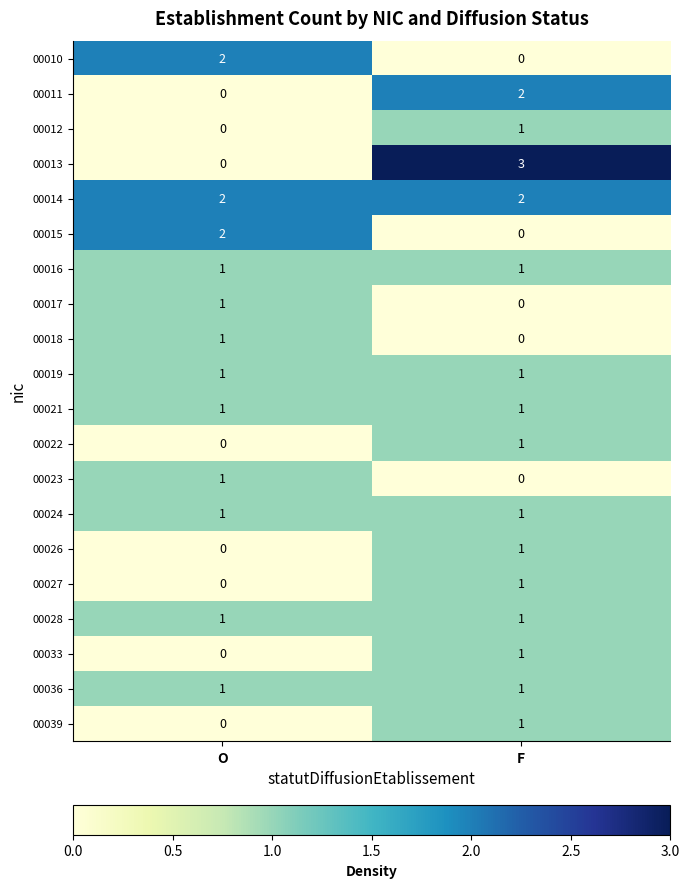

Which label corresponds to the largest value in the chart?

F